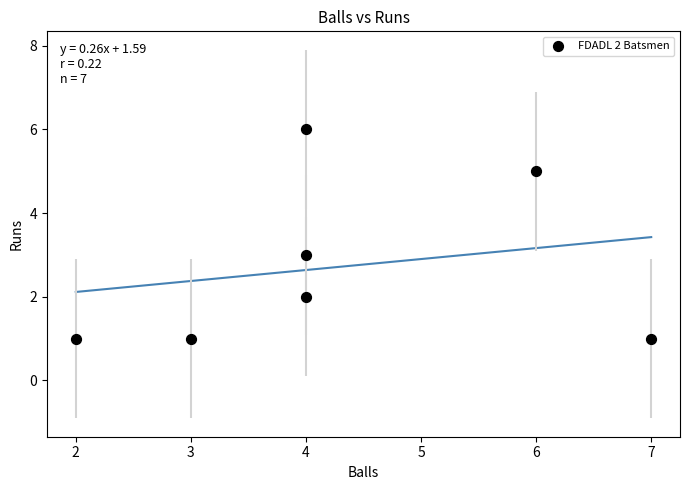

What is the range of Y values (max minus min)?

5